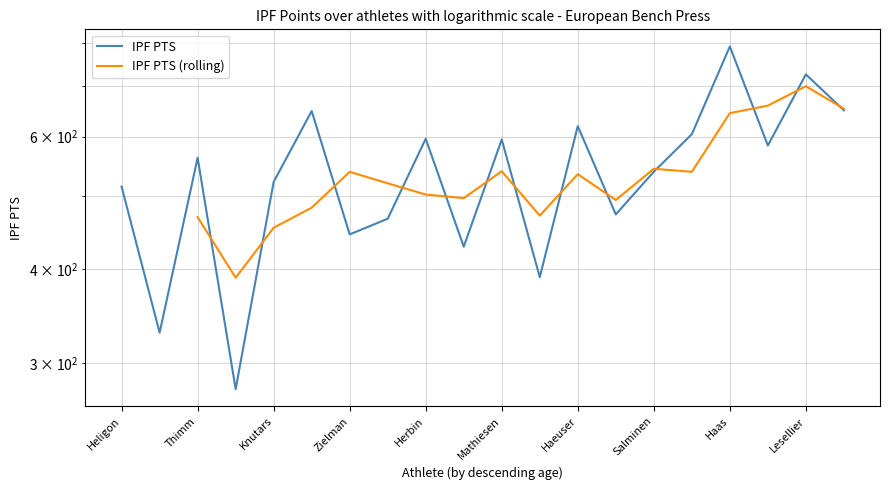

True or false: the data shows 1205.6 at Haas.

False